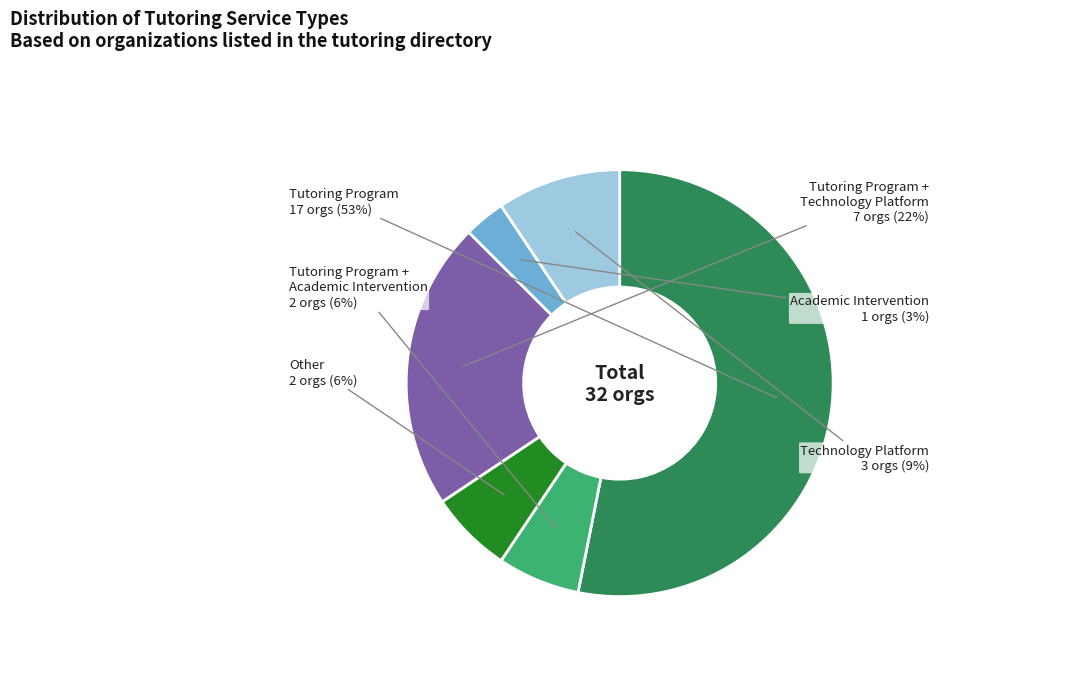

Is there a majority slice in this chart?

Yes